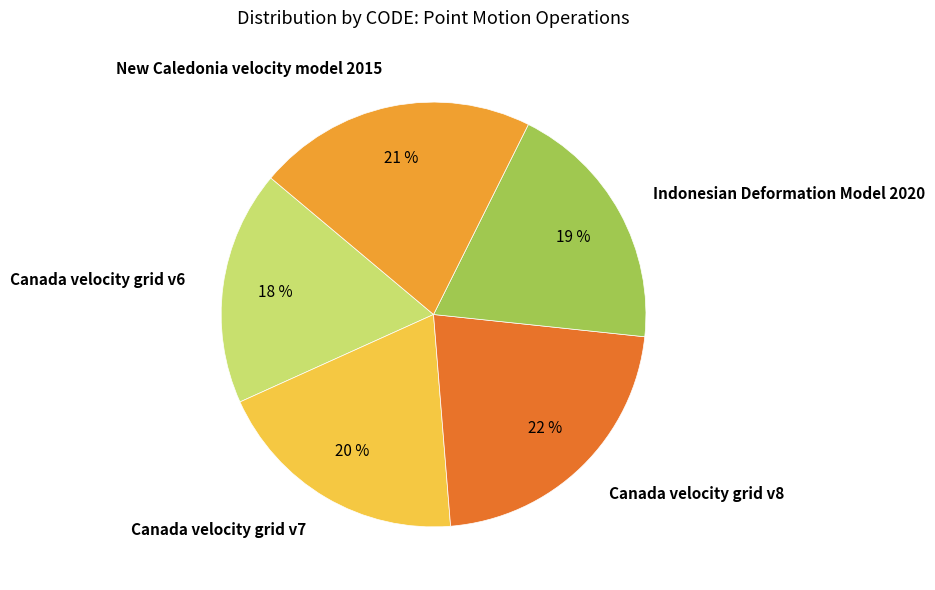

Is there any slice that represents more than half of the pie?

No